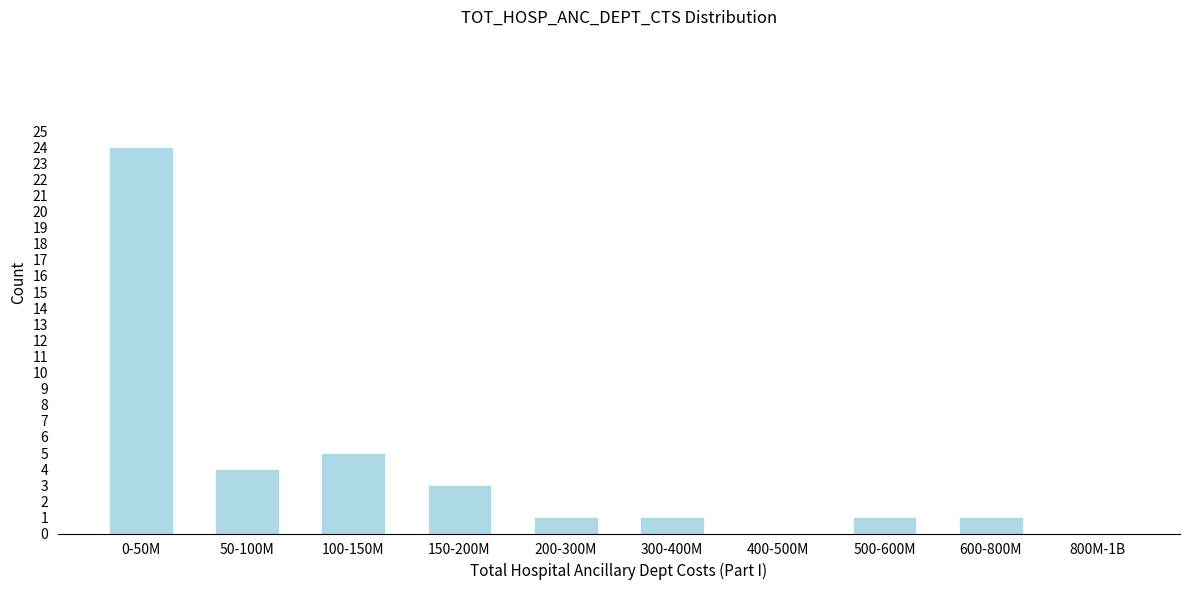

Reading left to right, what are all the values shown in this chart?

0-50M=24	50-100M=4	100-150M=5	150-200M=3	200-300M=1	300-400M=1	400-500M=0	500-600M=1	600-800M=1	800M-1B=0